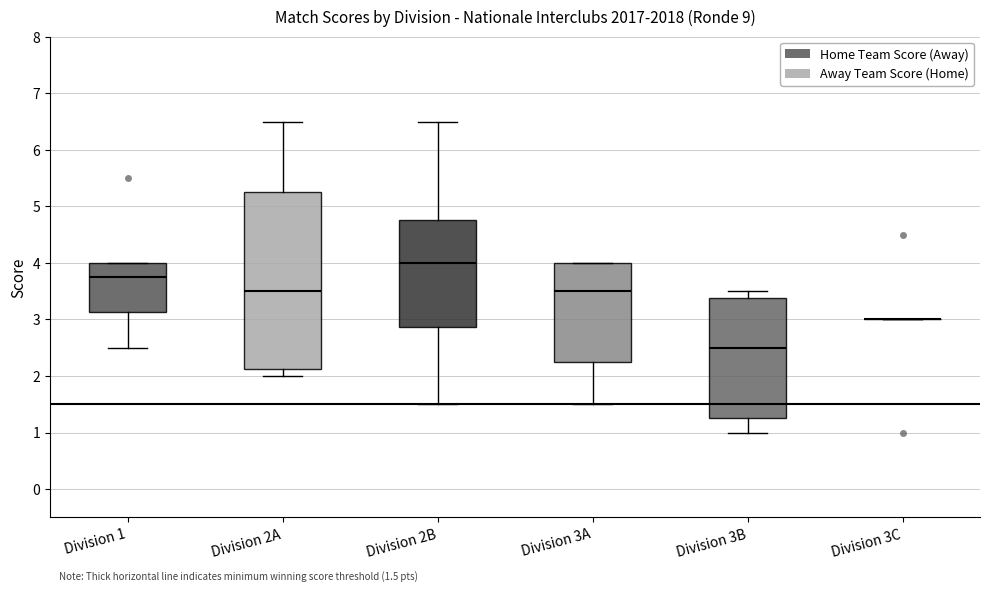

Comparing the boxes themselves (not the whiskers), which one is the tallest?

Division 2A